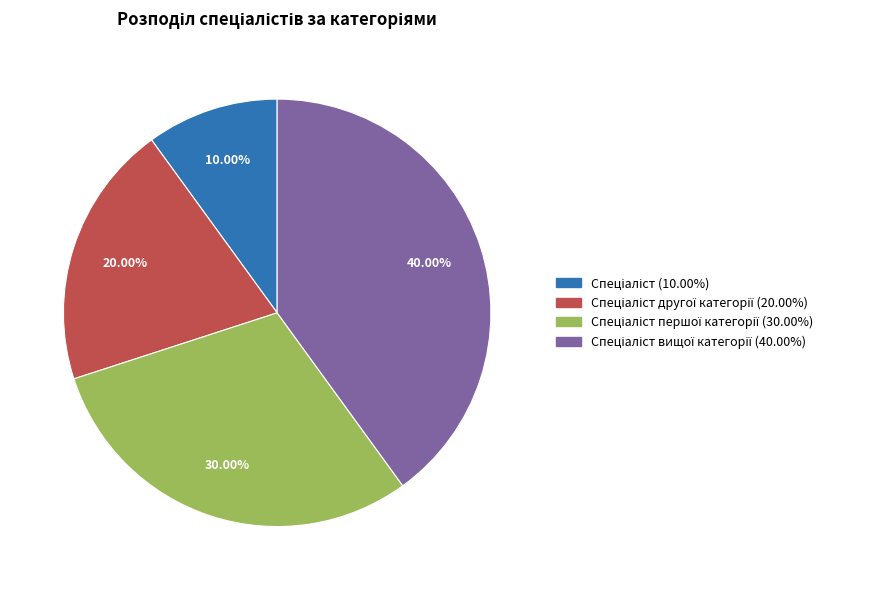

Is there a majority slice in this chart?

No